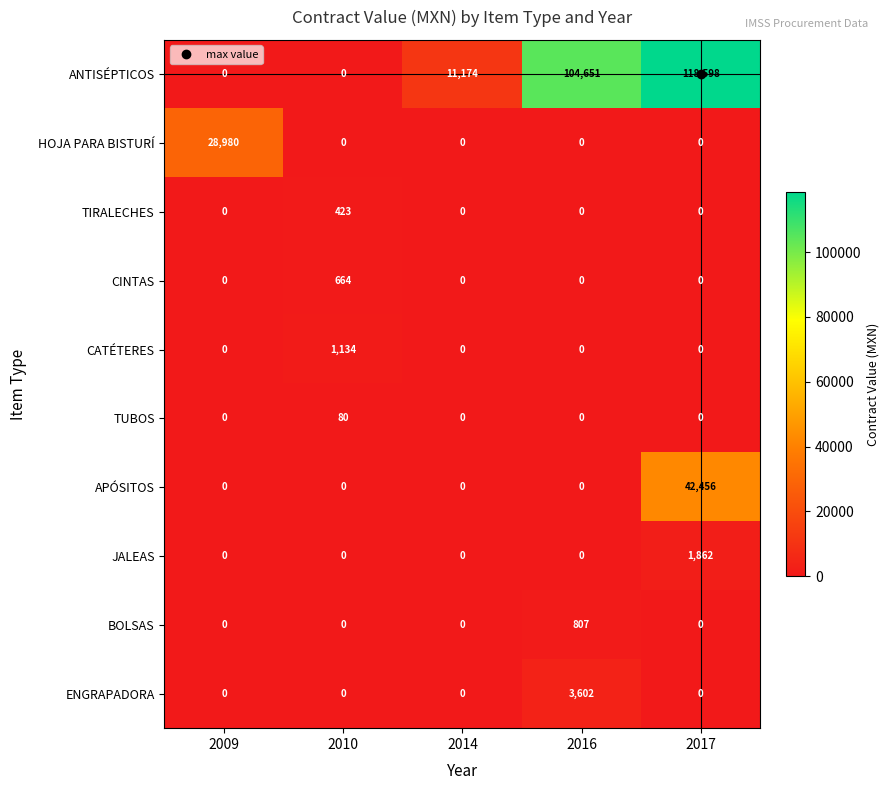

The value of BOLSAS at 2010 is -243. True or false?

False